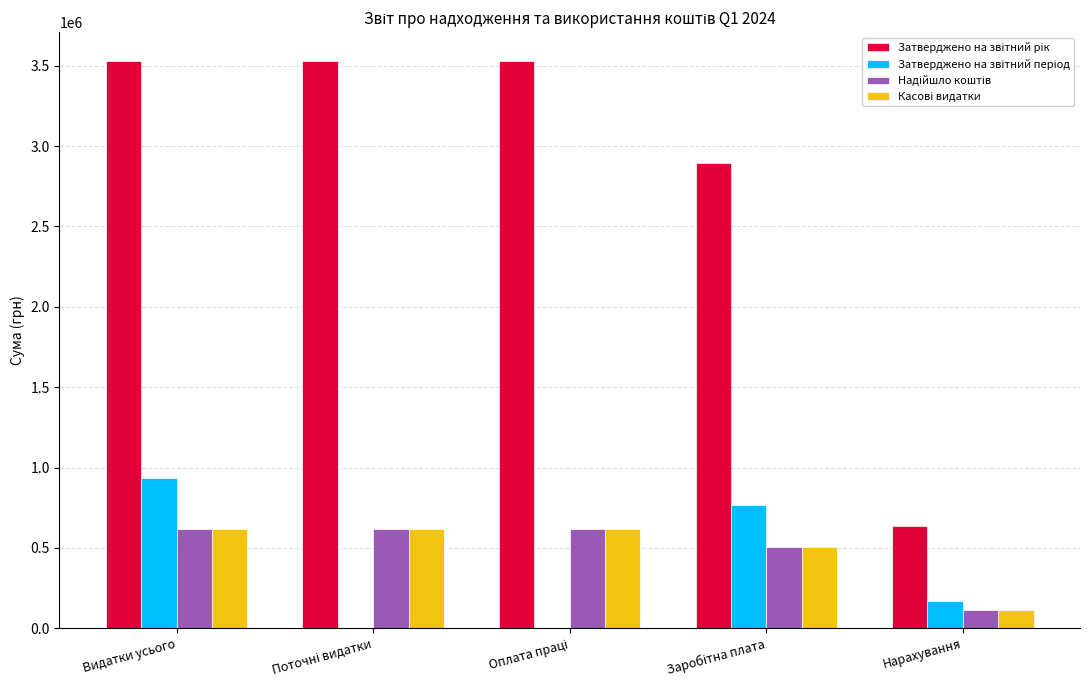

What is the total value across all series at Заробітна плата?

4670461.0